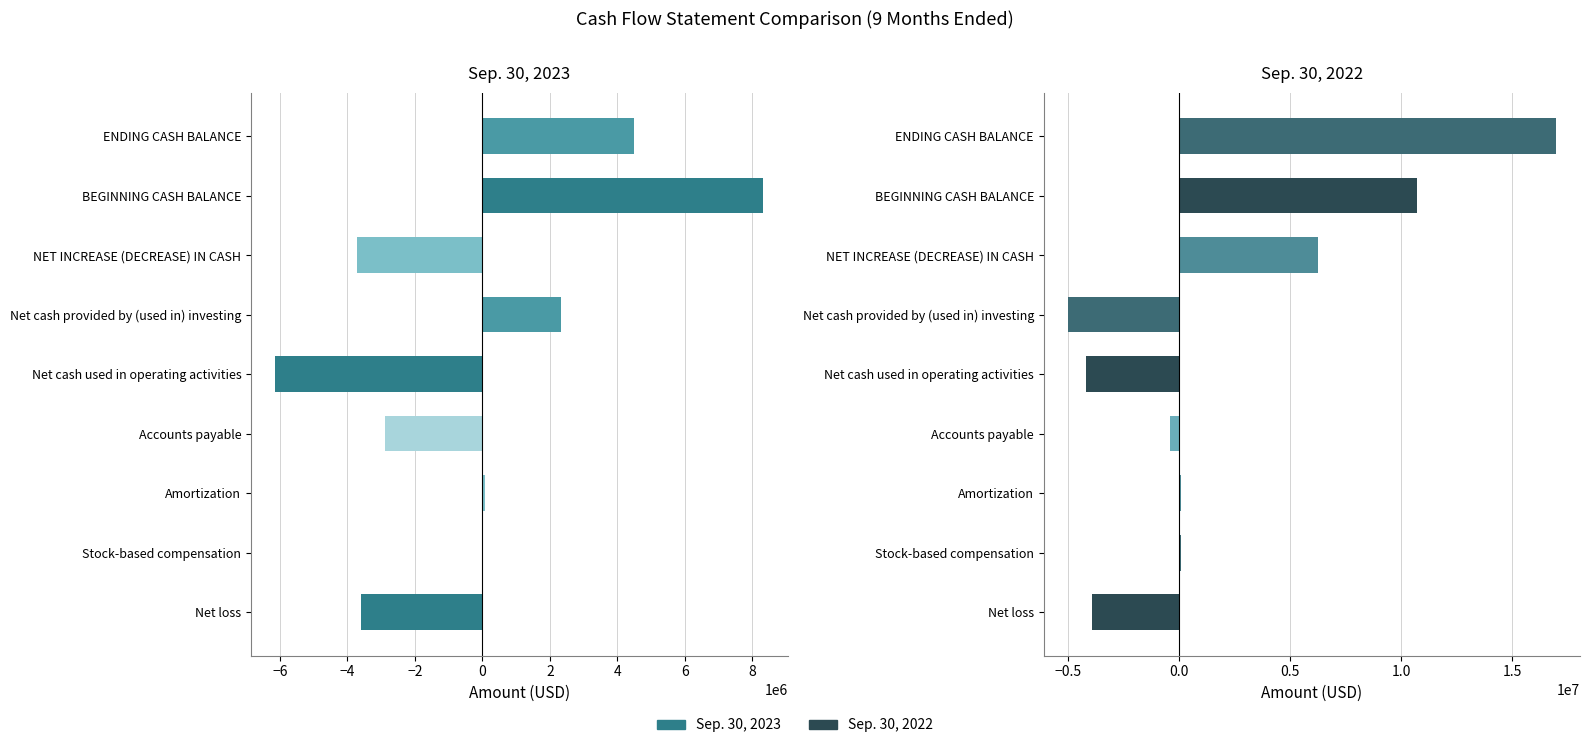

Which series has the widest spread of values?

Sep. 30, 2022